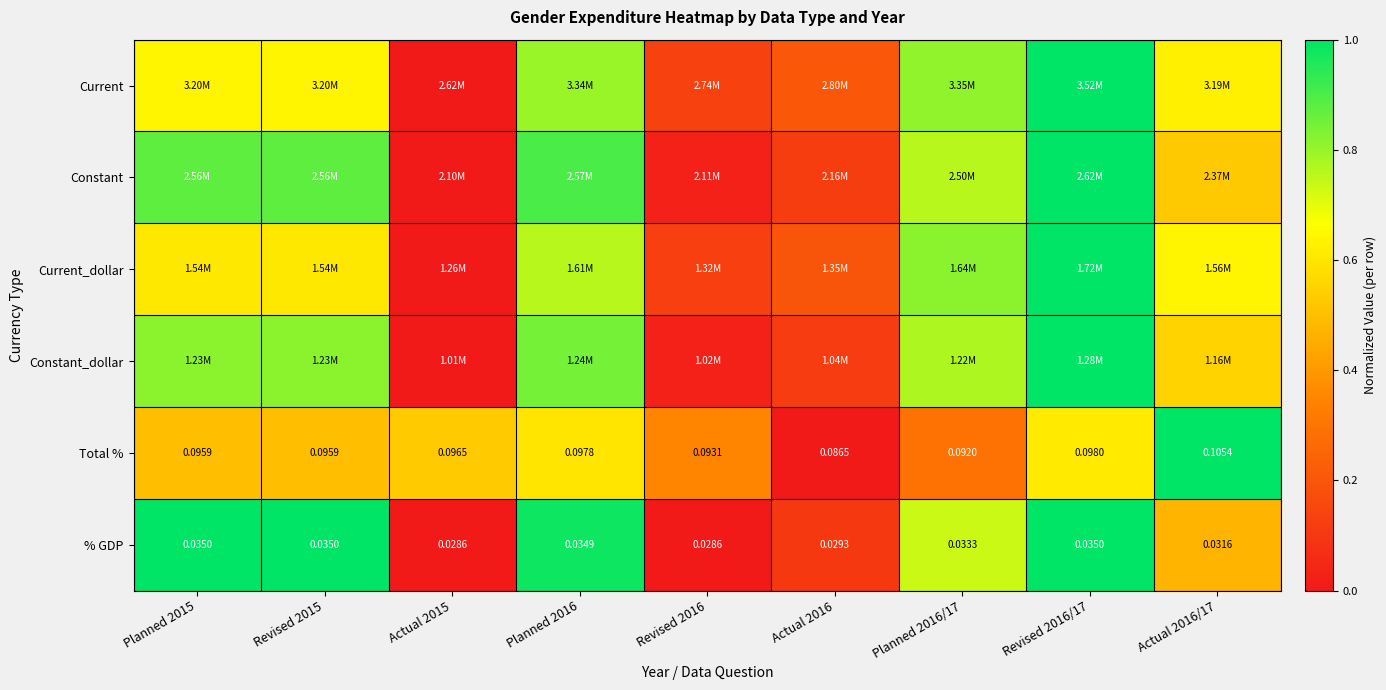

List the labels in order of Total % value, smallest first.

Actual 2016, Planned 2016/17, Revised 2016, Planned 2015, Revised 2015, Actual 2015, Planned 2016, Revised 2016/17, Actual 2016/17